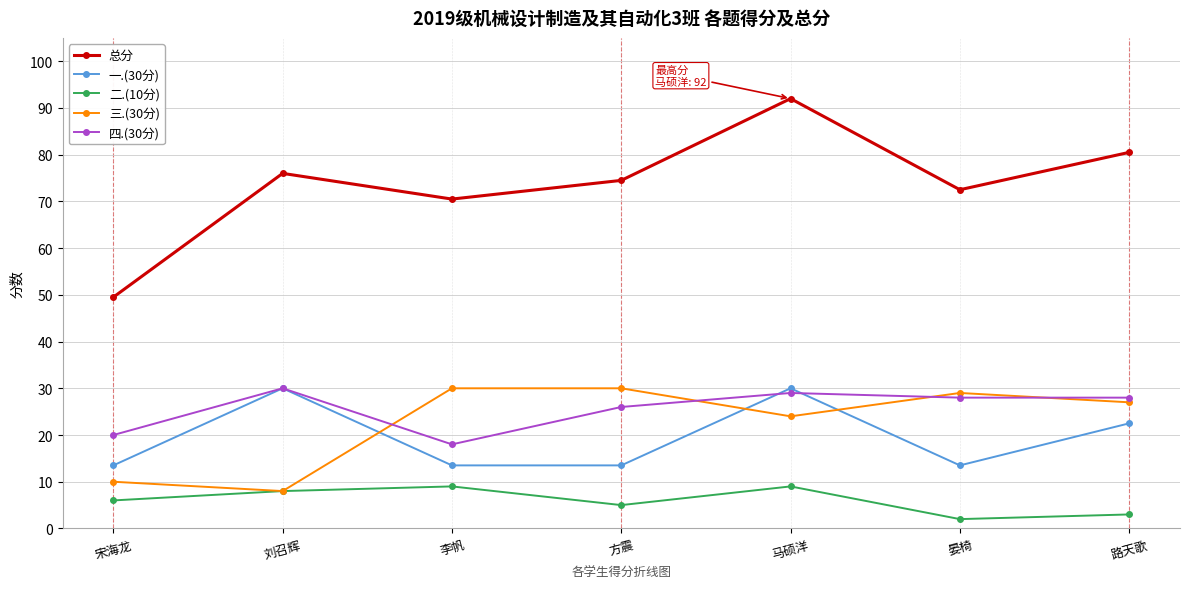

What is the minimum value for 四.(30分)?

18.0